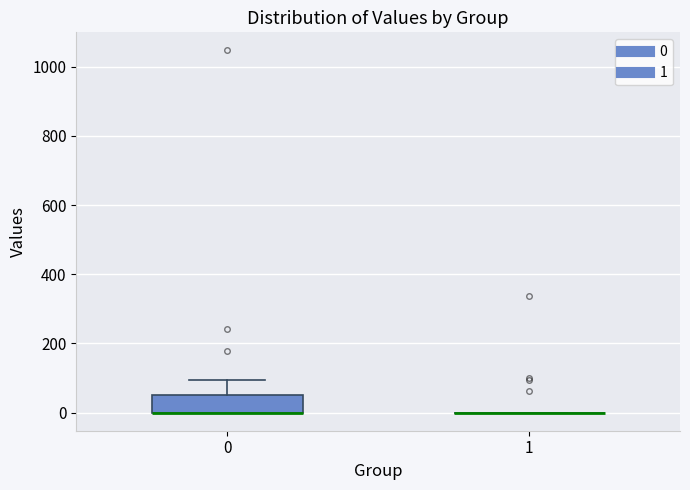

Which box is the tallest, from its lower edge to its upper edge?

0